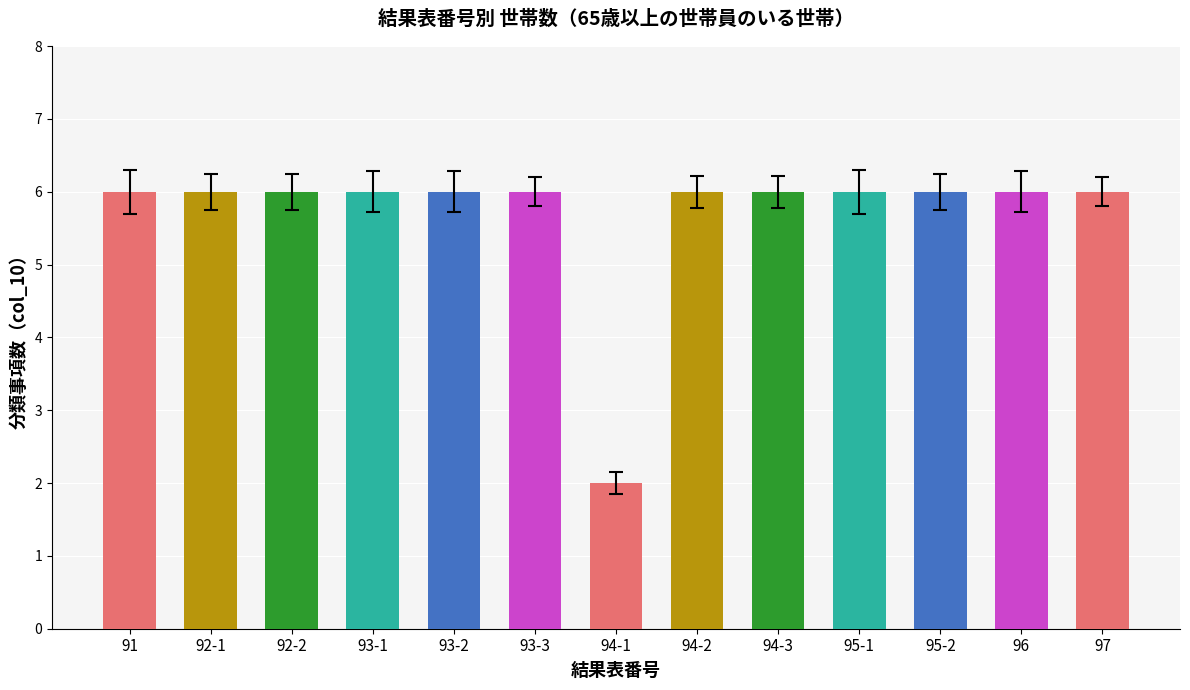

What is the value of the 1st bar from the left?

6